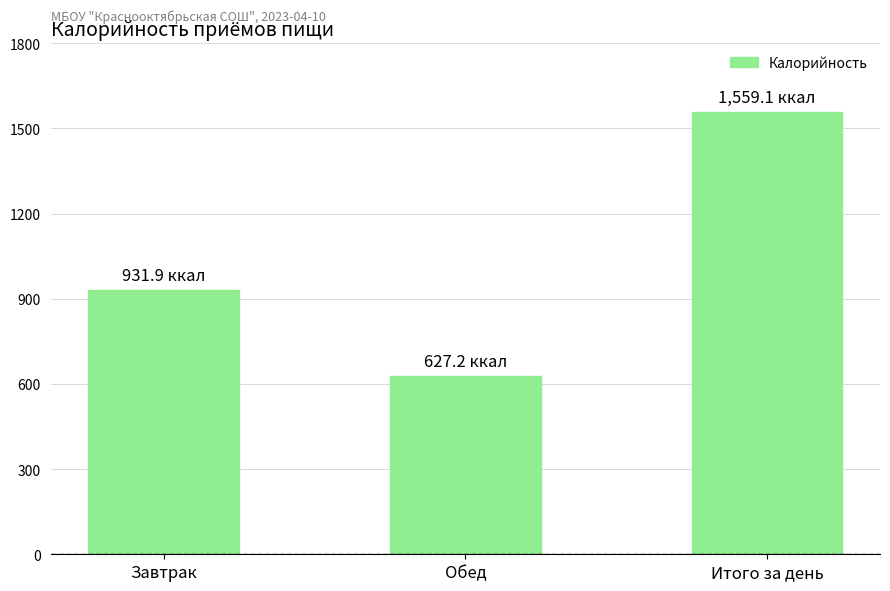

Rank the categories by value from highest to lowest.

Итого за день, Завтрак, Обед